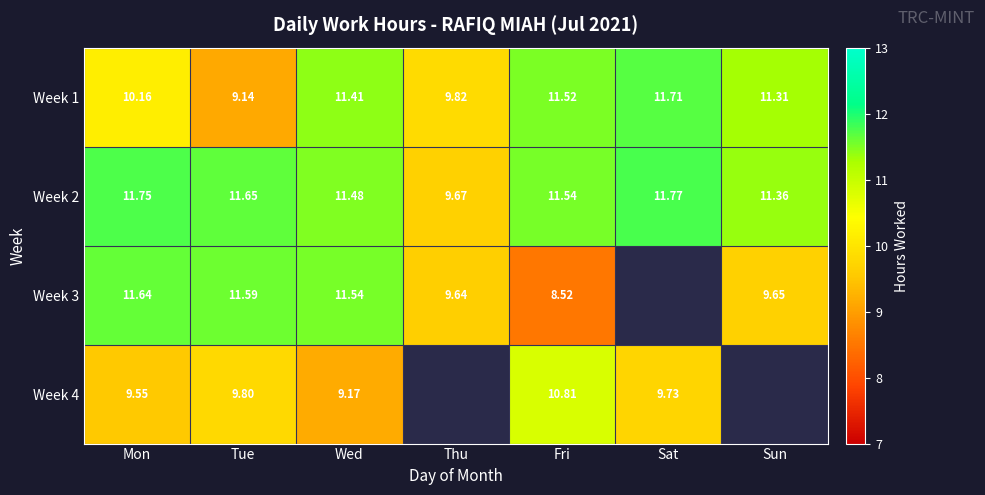

List the labels in order of Week 1 value, largest first.

Sat, Fri, Wed, Sun, Mon, Thu, Tue